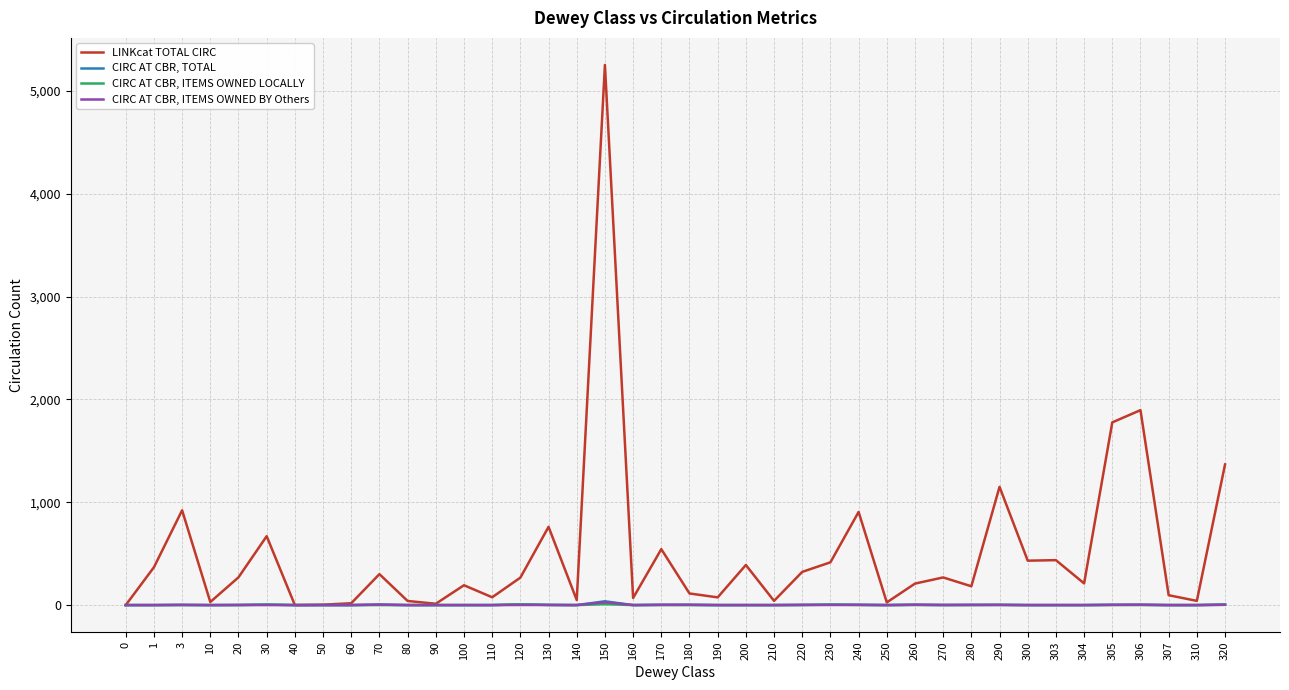

What is the greatest value displayed?

5254